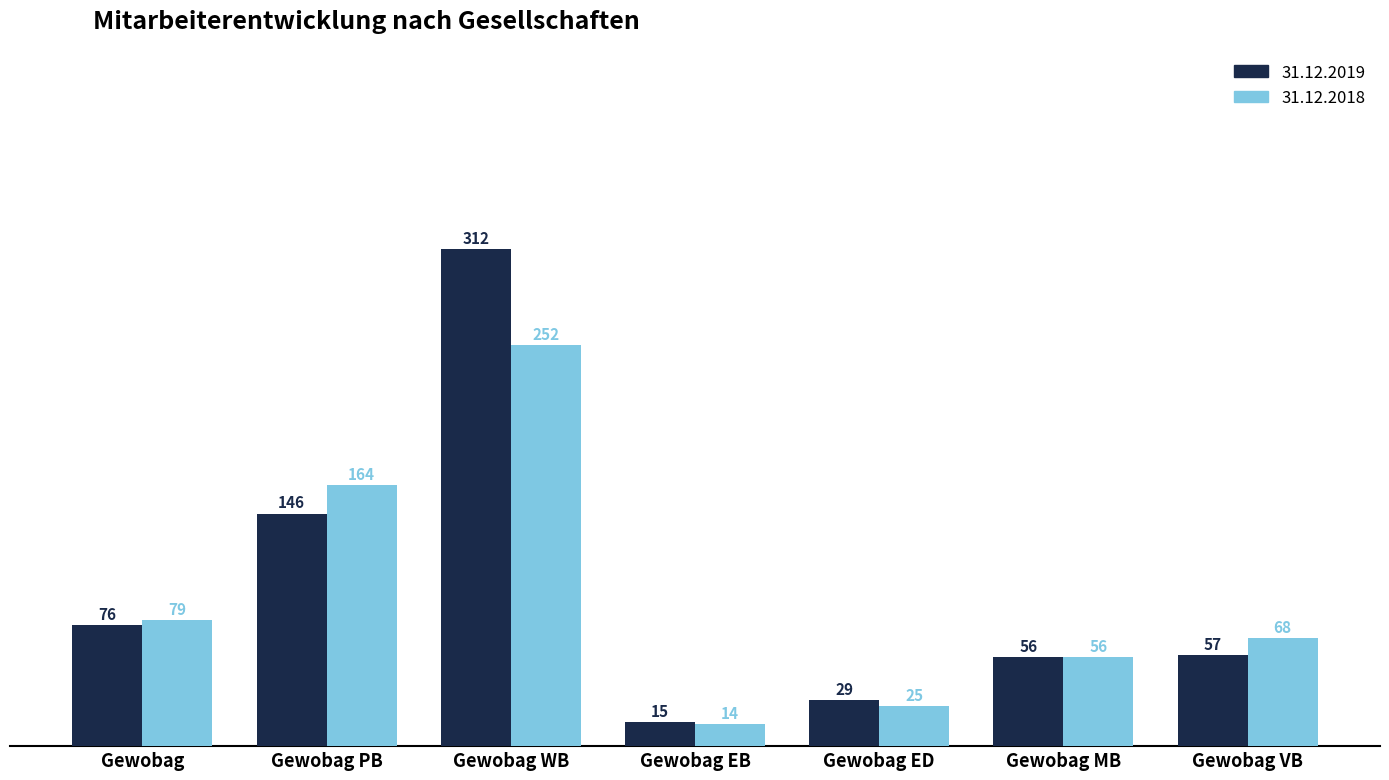

How many values in the 31.12.2019 series are below 57?

3